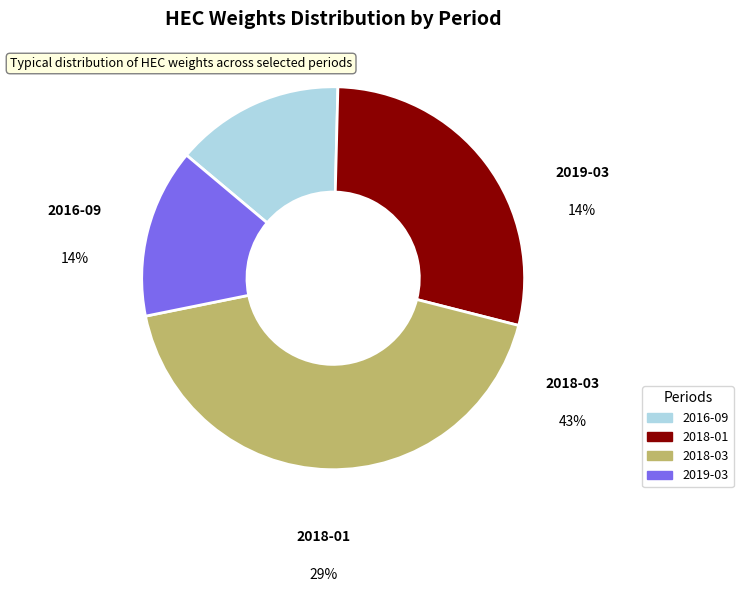

Is it true that 2018-03 is 54% of the pie?

False